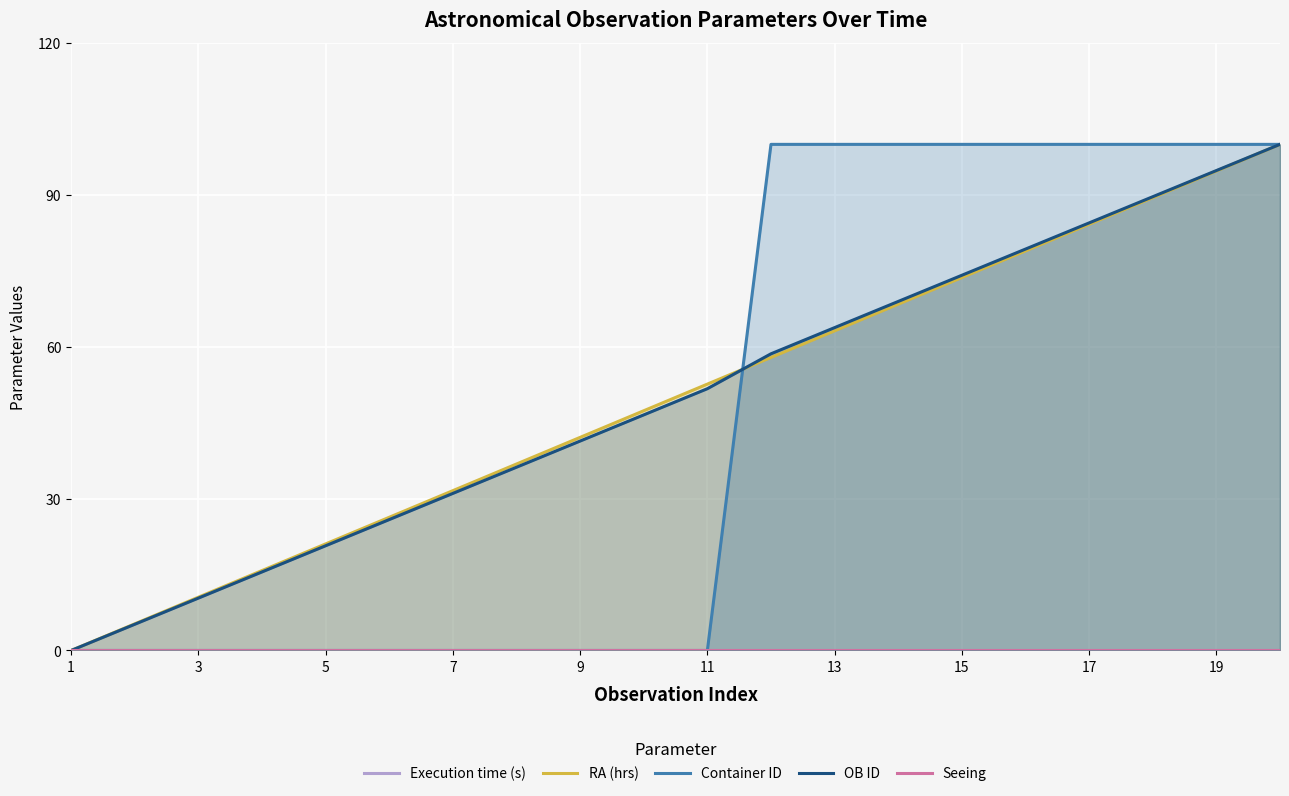

What are all the series names shown in the legend?

Execution time (s), RA (hrs), Container ID, OB ID, Seeing